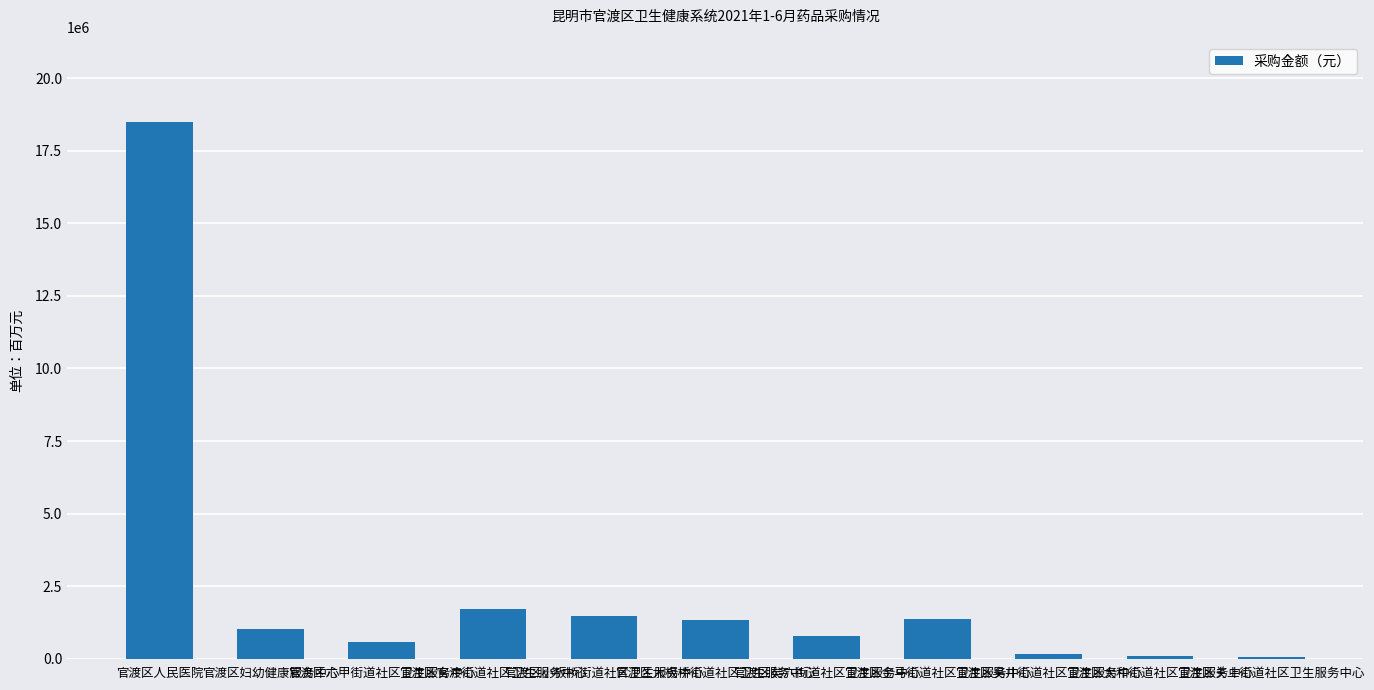

The chart shows a value of 1811659.1 at 官渡区金马街道社区卫生服务中心. True or false?

False